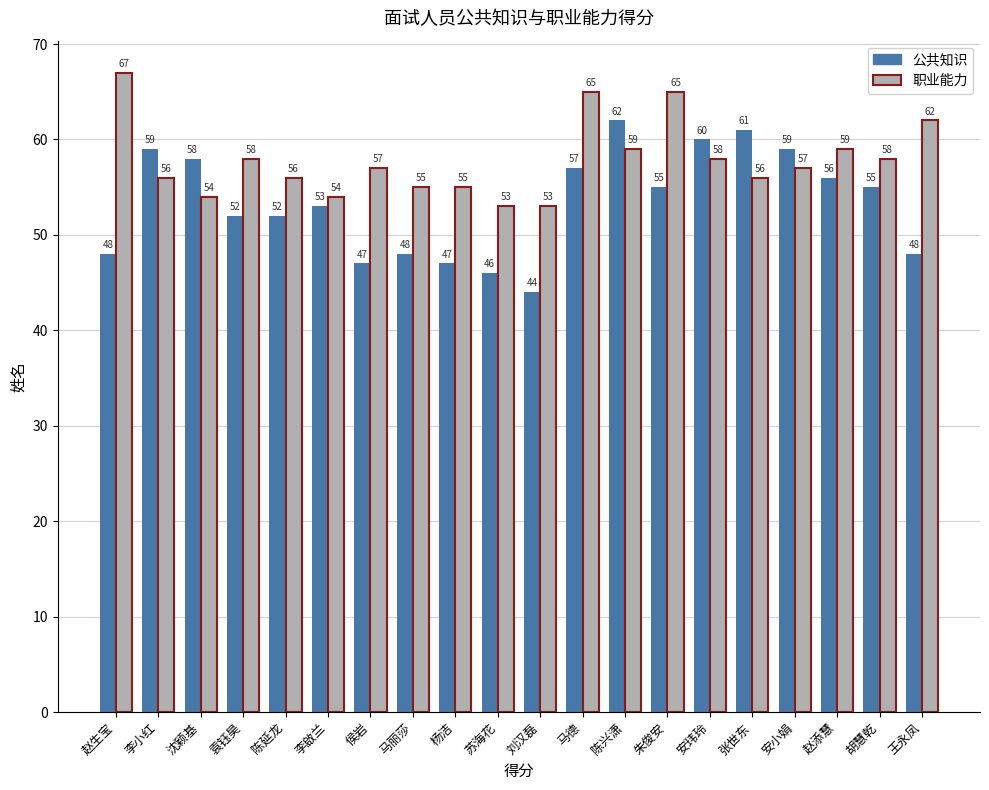

At 安小娟, list the series in order from smallest to largest.

职业能力, 公共知识